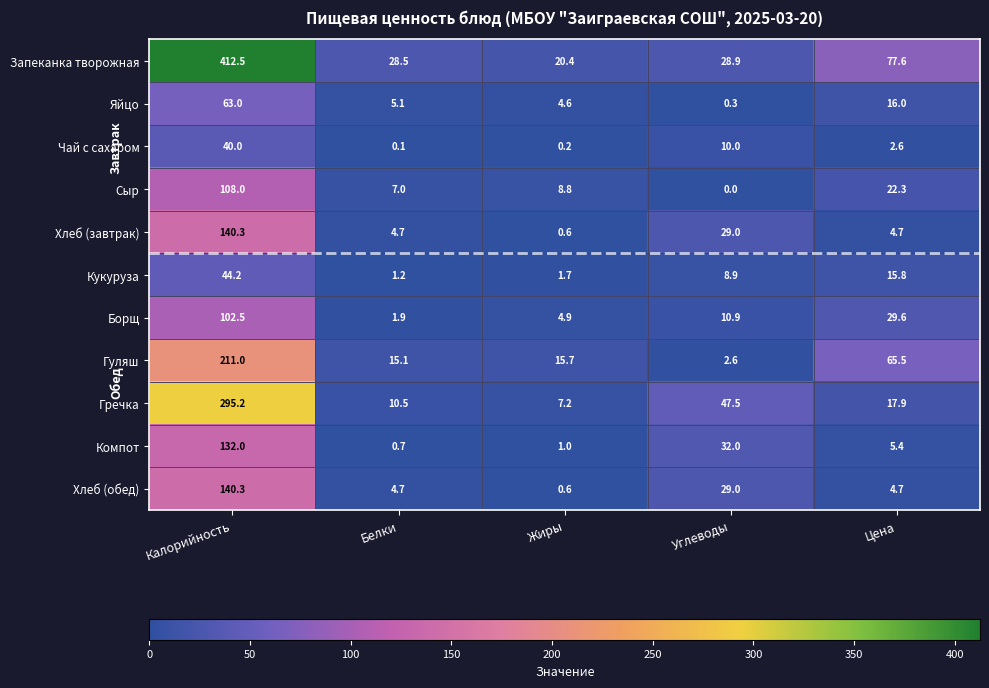

How many data points does each series have?

5